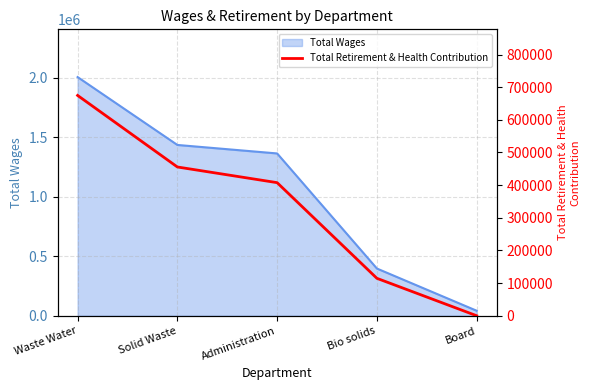

How many lines are shown in the chart?

1